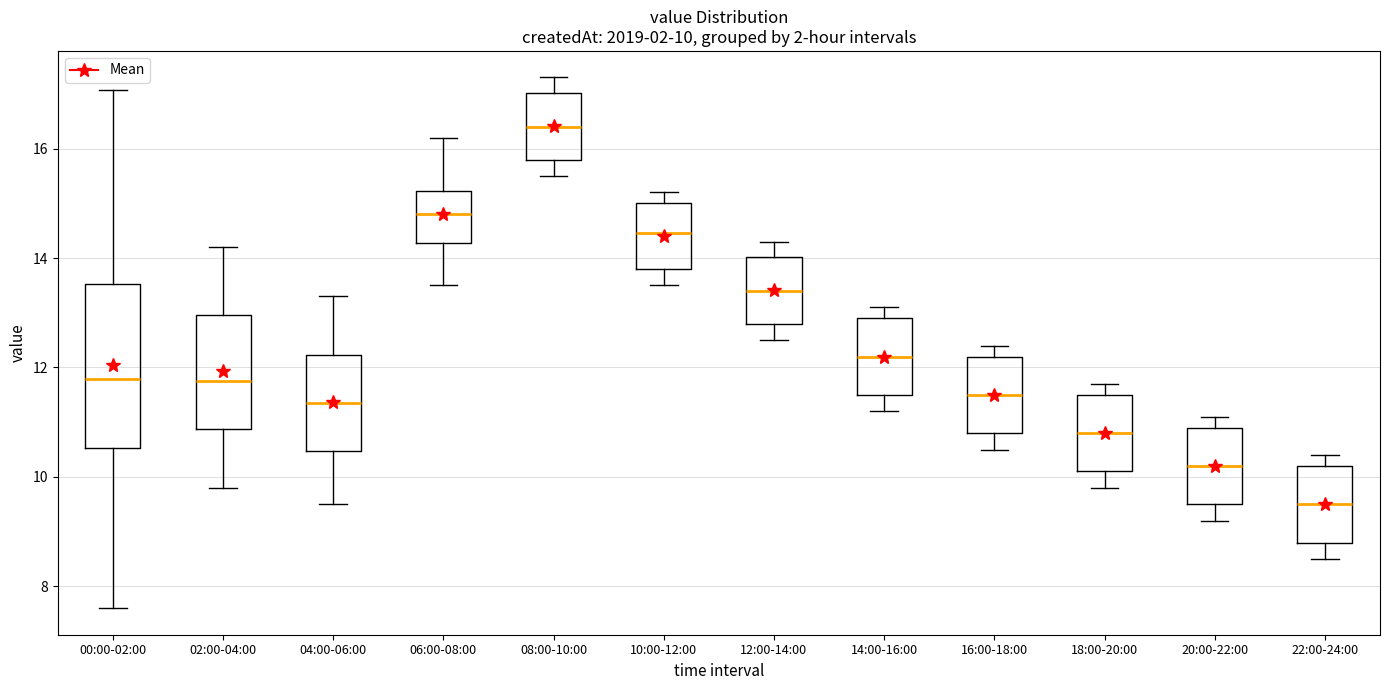

Comparing the boxes themselves (not the whiskers), which one is the tallest?

00:00-02:00